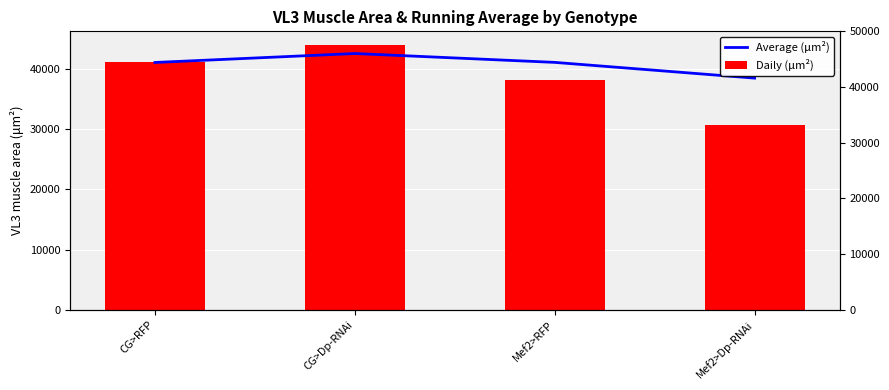

Is the value of Daily (μm²) at CG>Dp-RNAi greater than the value of Average (μm²) at Mef2>Dp-RNAi?

Yes